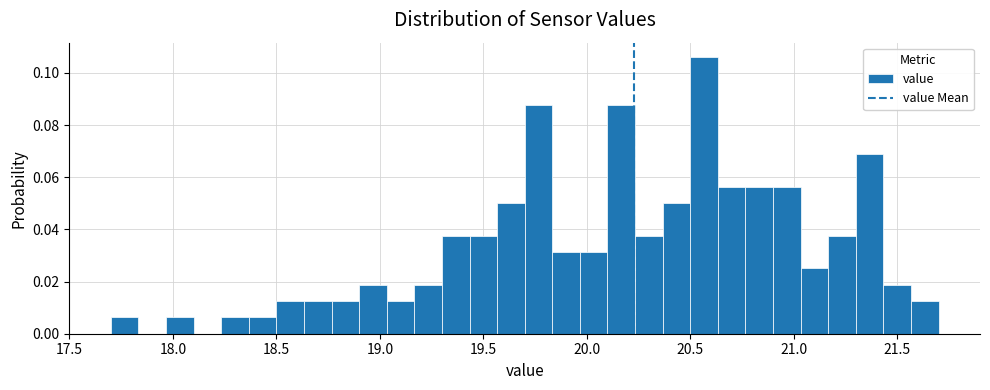

Read against the x-axis, roughly where is the centre of the tallest bar?

20.55